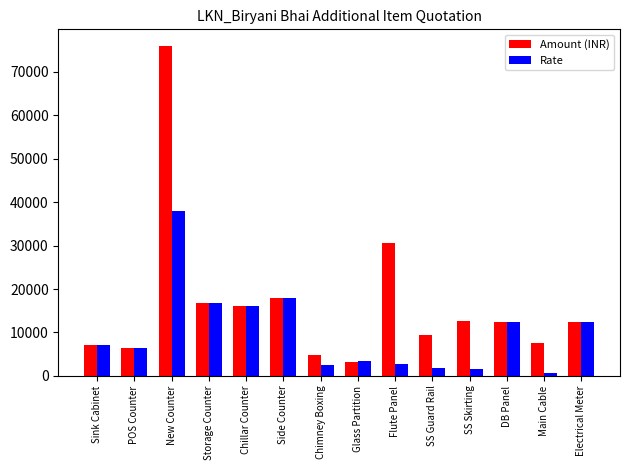

Rank the series by their maximum value, from lowest to highest.

Rate, Amount (INR)